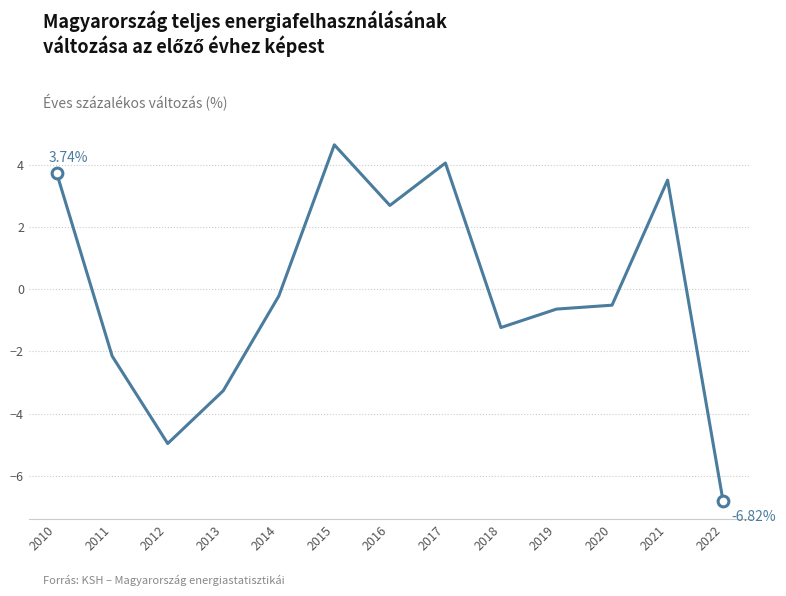

What is the change in value from 2013 to 2015?

+7.9